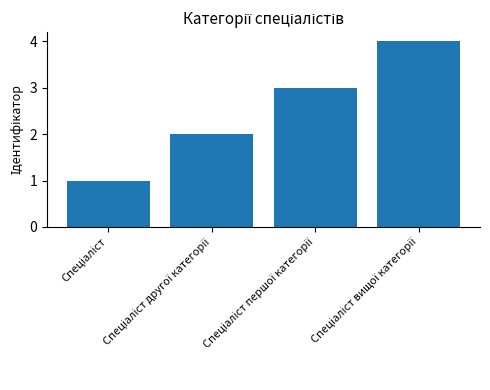

What is the maximum value shown in the chart?

4